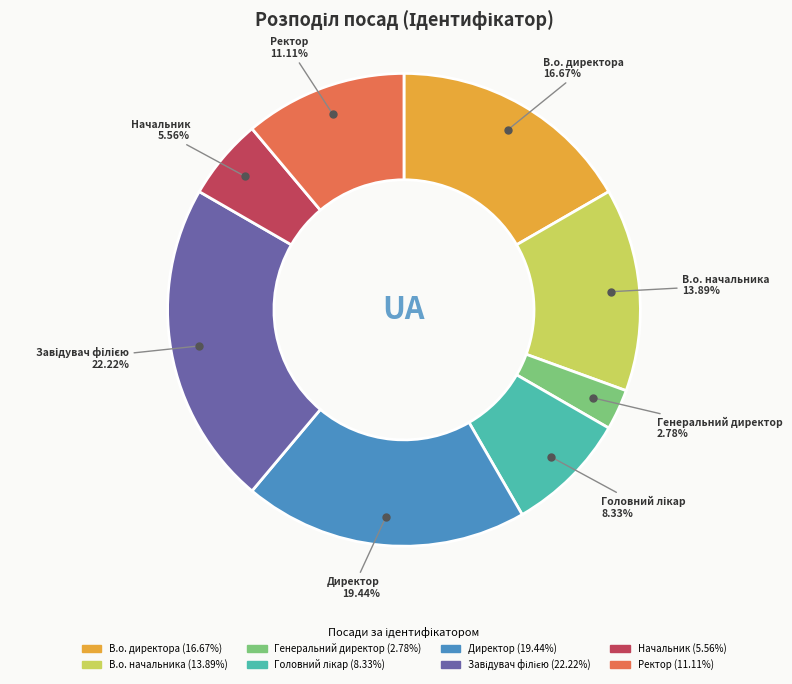

Is there any slice that represents more than half of the pie?

No